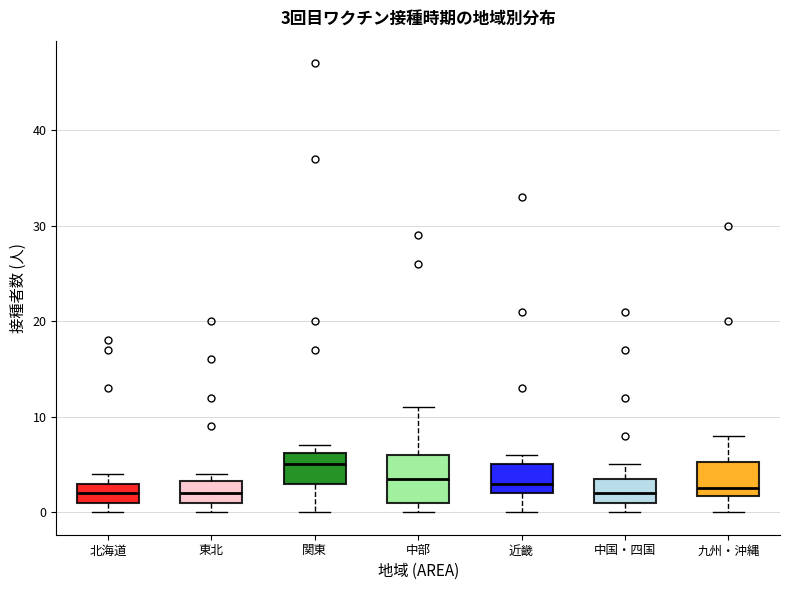

Which box is the tallest, from its lower edge to its upper edge?

中部